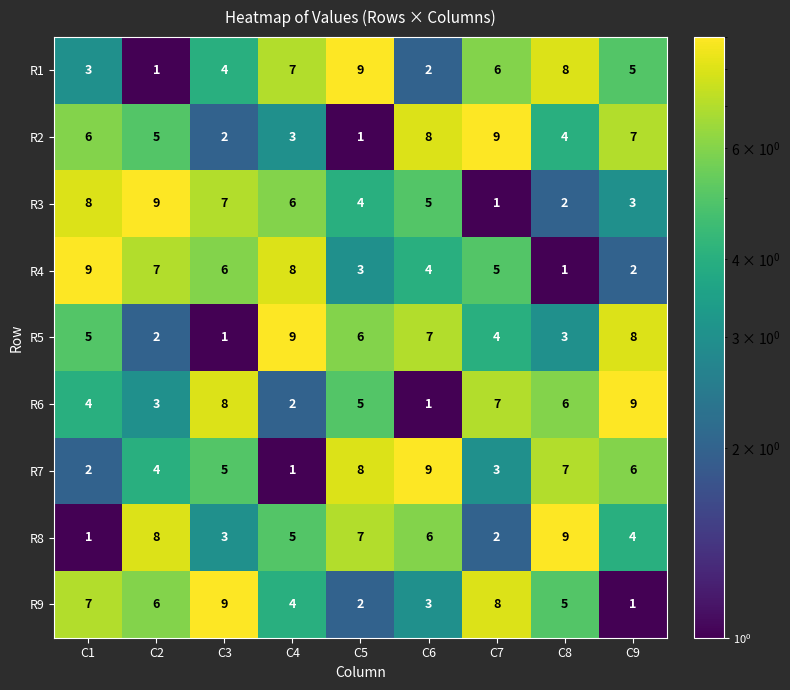

What is the maximum value shown in the chart?

9